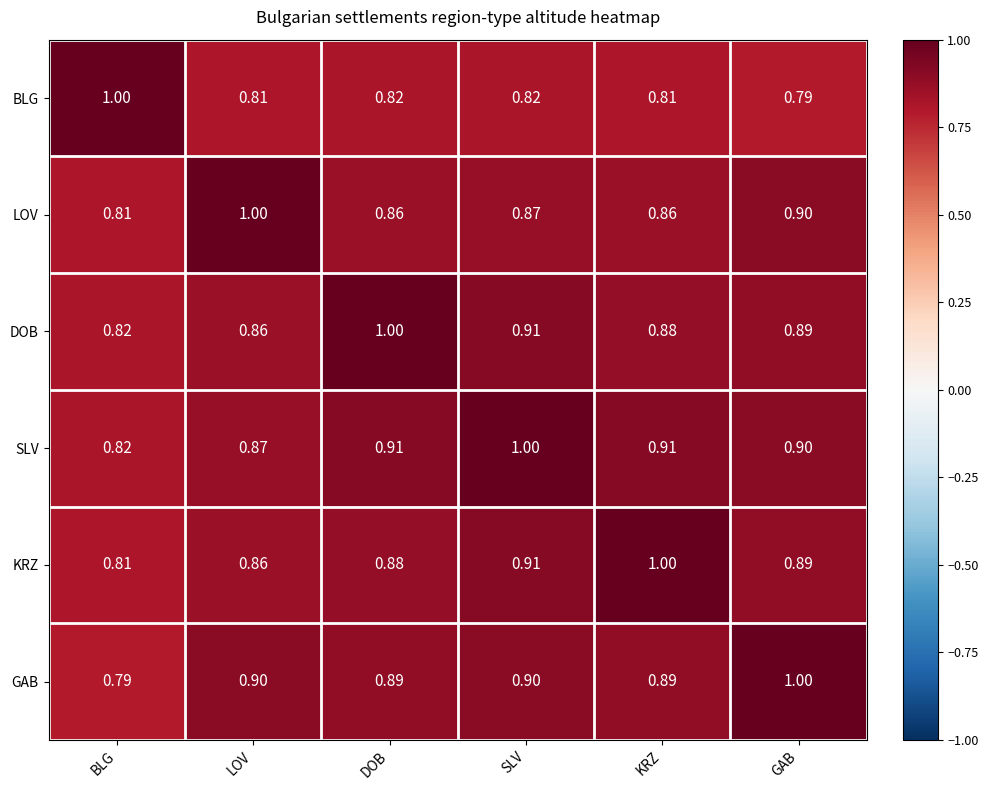

At which label is LOV closest to 0?

BLG